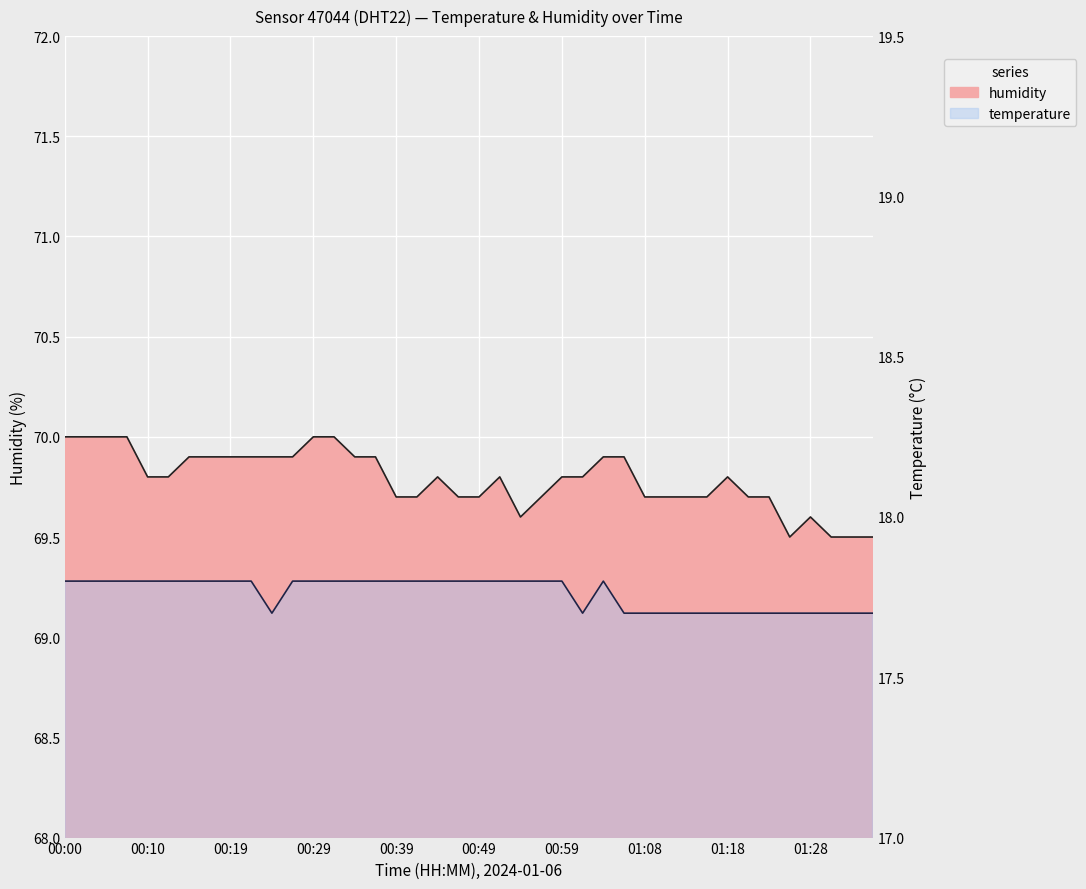

Which series changed the most between 00:37 and 01:30?

humidity